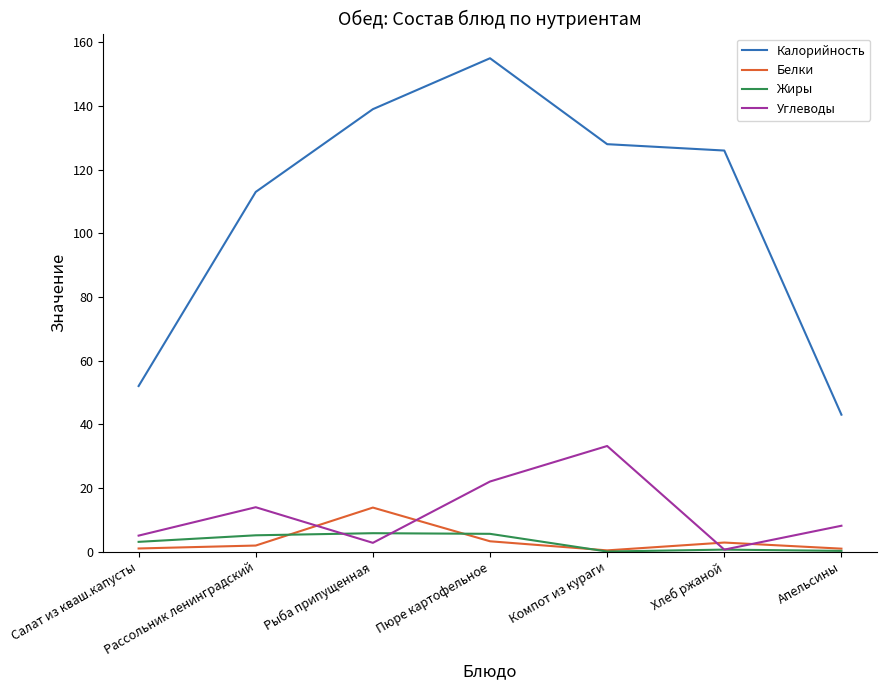

Is the value of Белки at Рыба припущенная greater than the value of Жиры at Салат из кваш.капусты?

Yes